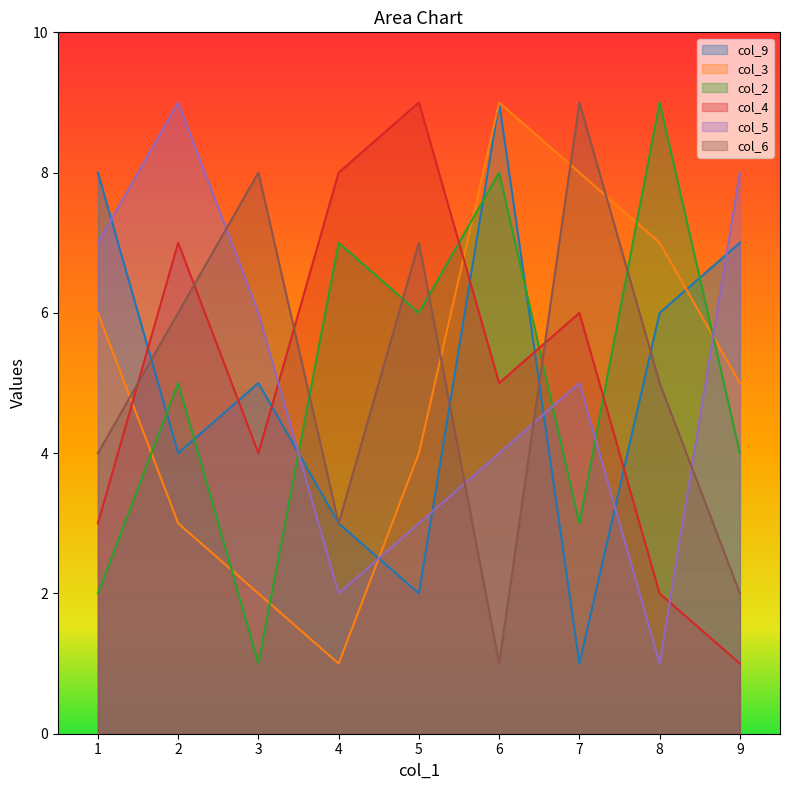

Which label corresponds to the largest value in the chart?

6